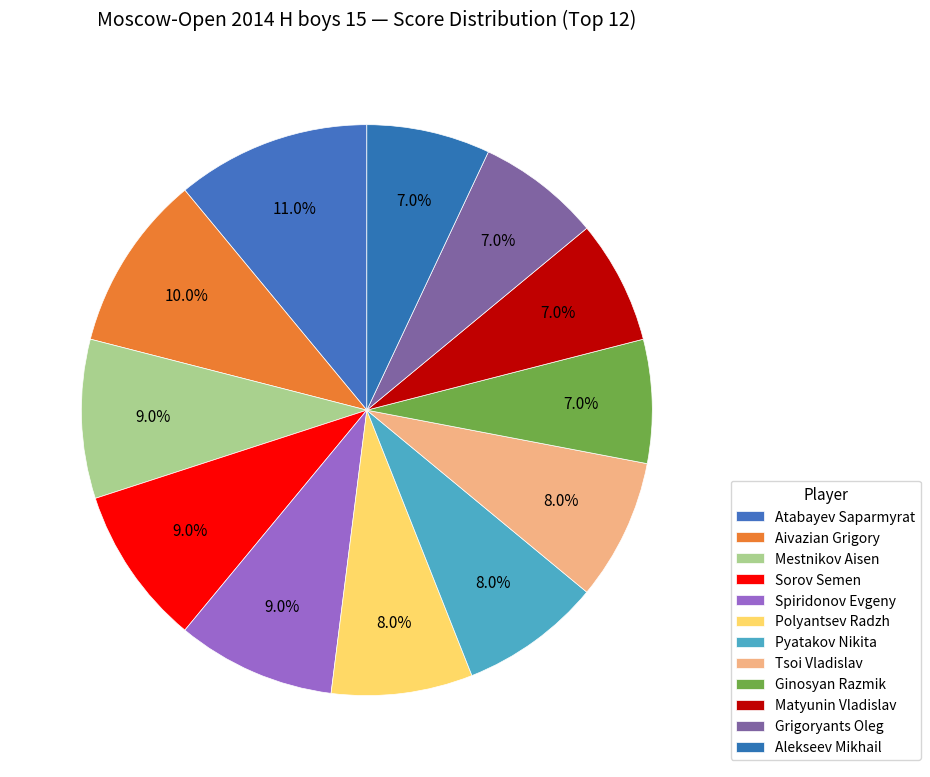

The Pyatakov Nikita slice represents 18% of the pie. True or false?

False